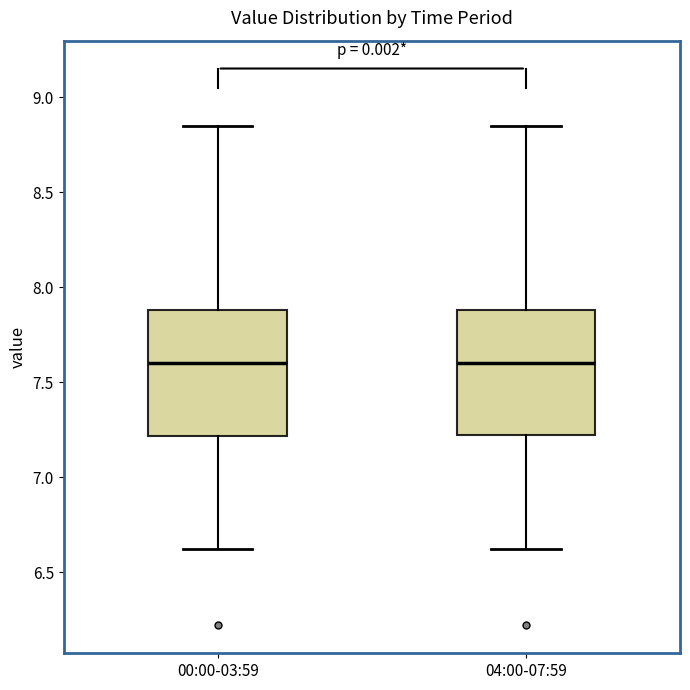

Where is the lower edge of the box for 04:00-07:59 on the y-axis? The values are not printed on the chart, so give them approximately, as read against the axis.

7.20